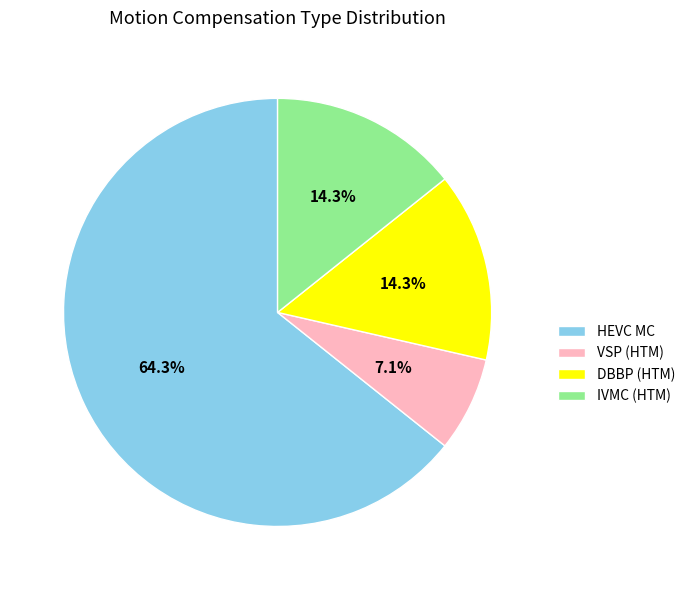

Which slice is the largest?

HEVC MC